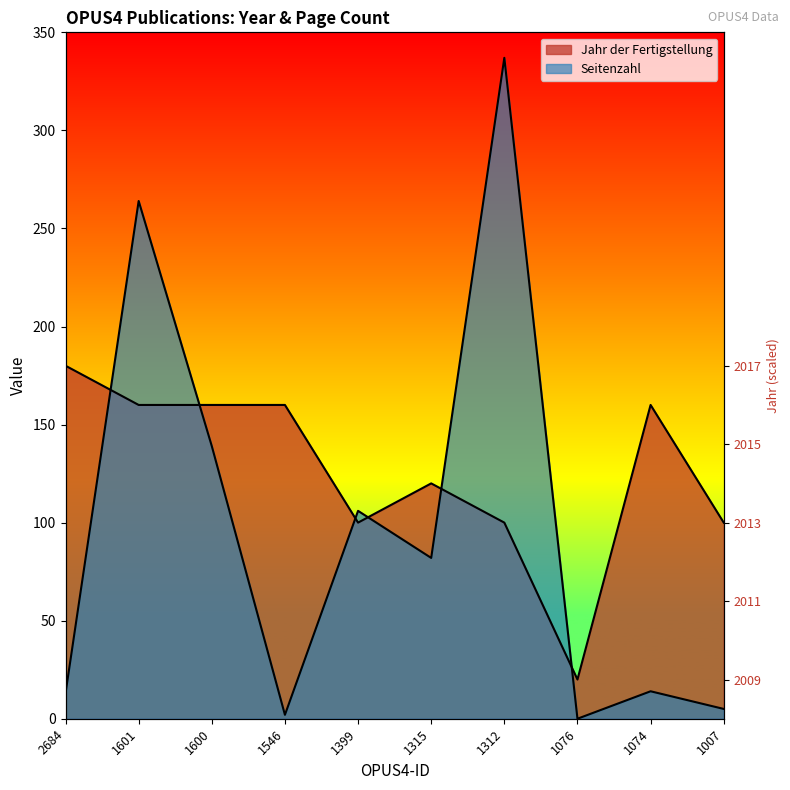

At how many categories does at least one series exceed 302?

1